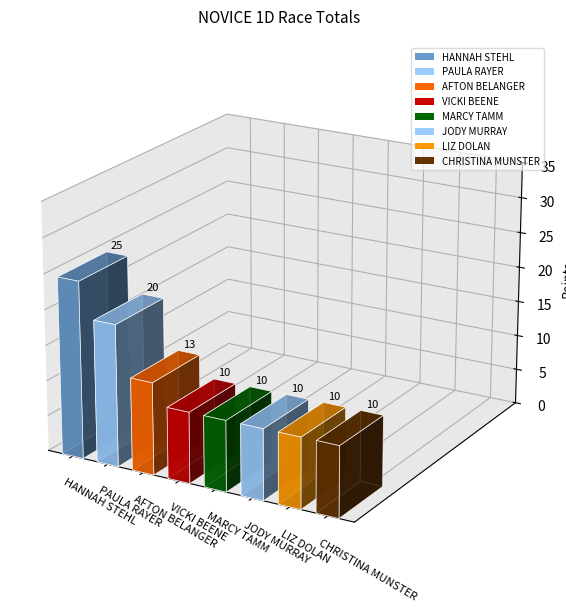

List the labels in order of value, largest first.

HANNAH STEHL, PAULA RAYER, AFTON BELANGER, VICKI BEENE, MARCY TAMM, JODY MURRAY, LIZ DOLAN, CHRISTINA MUNSTER